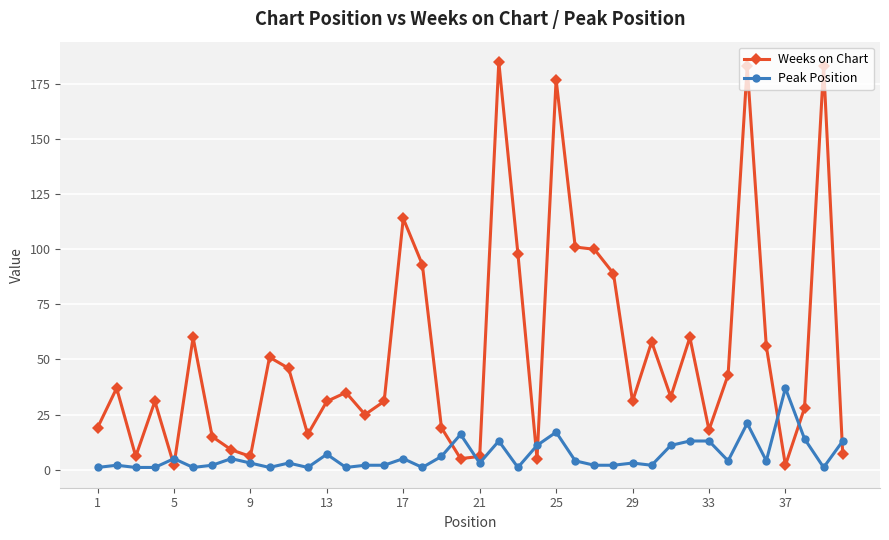

What is the greatest value displayed?

185